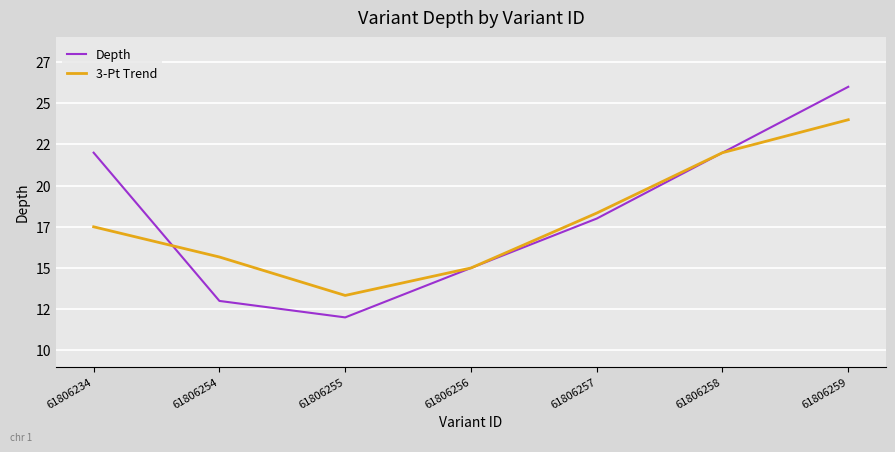

What is the sum of the 3-Pt Trend values at 61806234 and 61806259?

41.5